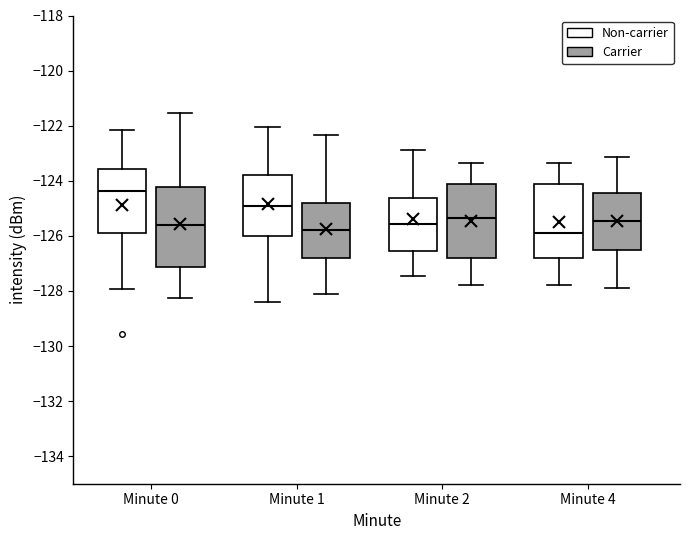

Reading left to right, read every box against the y-axis: the position of its median line, the range the box covers, and the ends of its whiskers. The values are not printed on the chart, so give them approximately, as read against the axis.

Minute 0 (Non-carrier): median -124.4, box -125.8 to -123.6, whiskers -128.0 to -122.2
Minute 0 (Carrier): median -125.6, box -127.2 to -124.2, whiskers -128.2 to -121.6
Minute 1 (Non-carrier): median -125.0, box -126.0 to -123.8, whiskers -128.4 to -122.0
Minute 1 (Carrier): median -125.8, box -126.8 to -124.8, whiskers -128.2 to -122.4
Minute 2 (Non-carrier): median -125.6, box -126.6 to -124.6, whiskers -127.4 to -122.8
Minute 2 (Carrier): median -125.4, box -126.8 to -124.2, whiskers -127.8 to -123.4
Minute 4 (Non-carrier): median -125.8, box -126.8 to -124.2, whiskers -127.8 to -123.4
Minute 4 (Carrier): median -125.4, box -126.6 to -124.4, whiskers -128.0 to -123.2